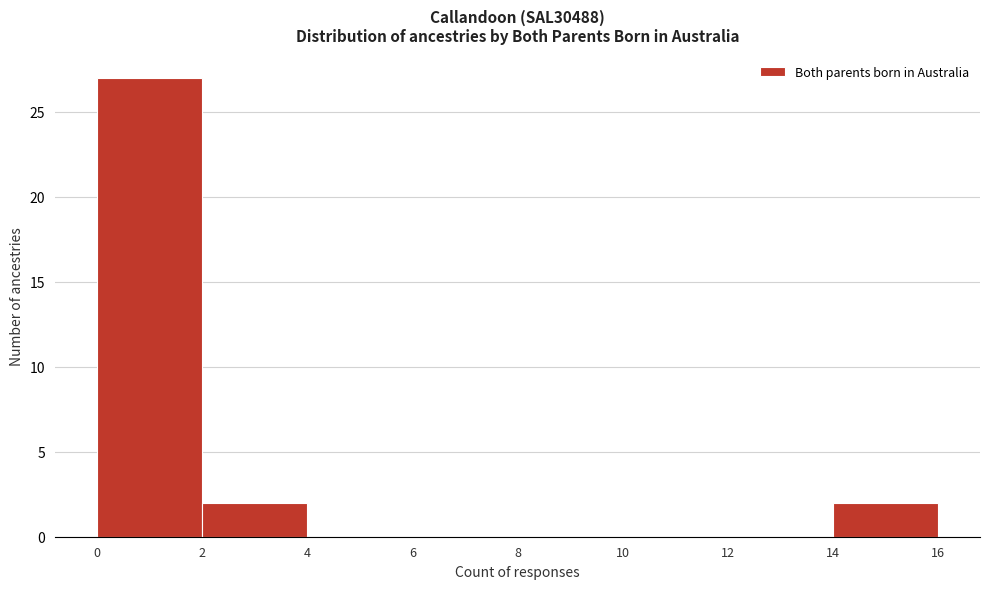

Reading left to right, transcribe this chart: for each bar, give the range it covers on the x-axis and its height. The values are not printed on the chart, so give them approximately, as read against the axis.

0 to 2: 27
2 to 4: 2
4 to 6: 0
6 to 8: 0
8 to 10: 0
10 to 12: 0
12 to 14: 0
14 to 16: 2